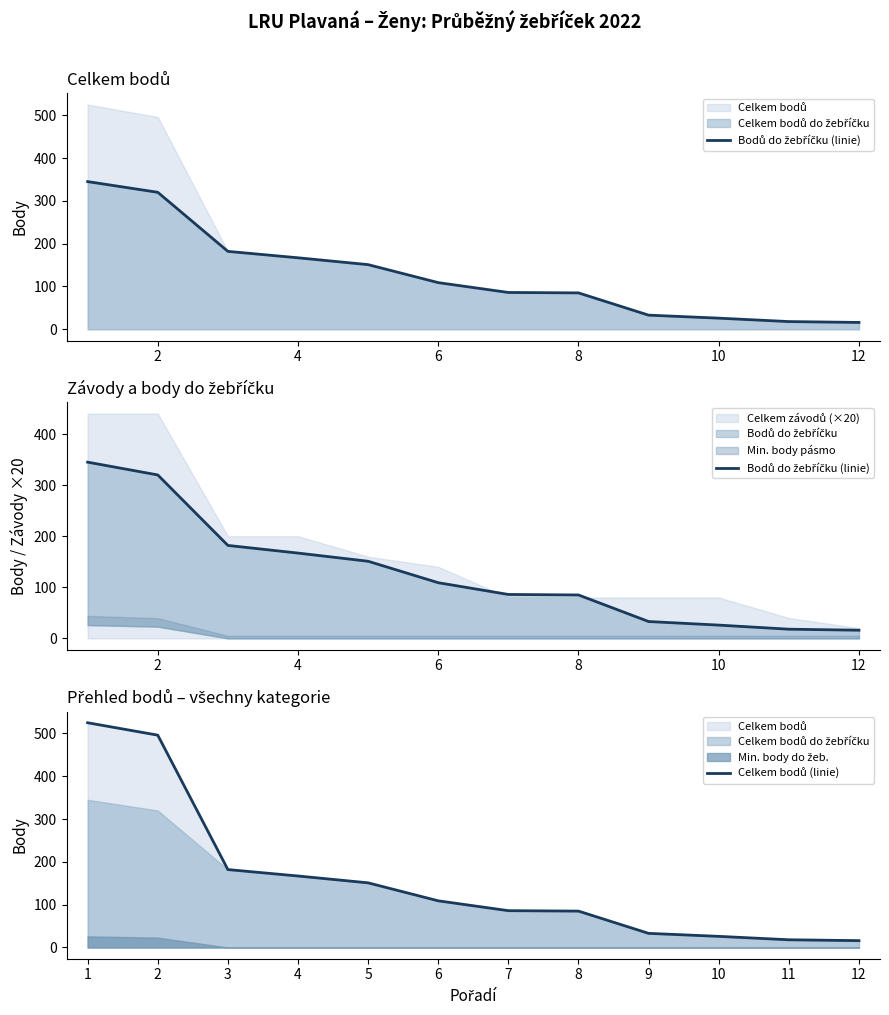

At 2, list the series in order from smallest to largest.

Bodů do žebříčku (linie), Celkem bodů (linie)